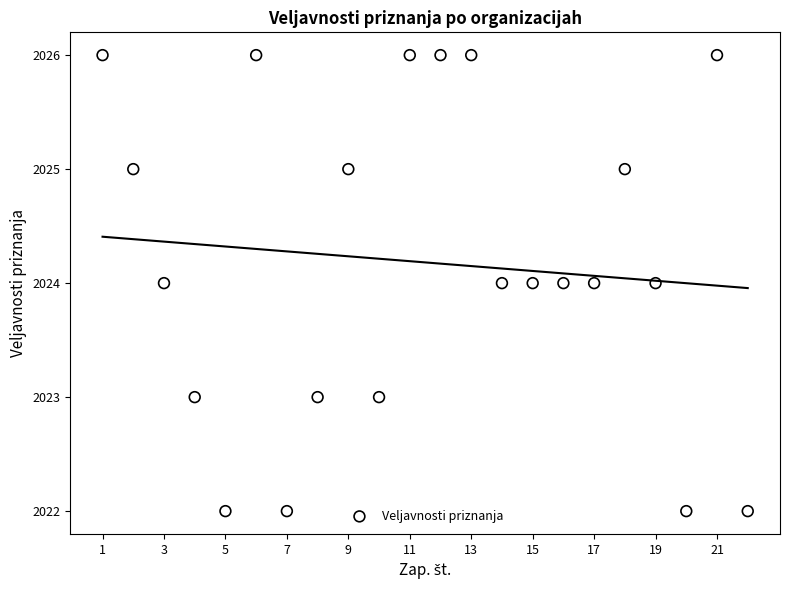

What is the range of X values (max minus min)?

21